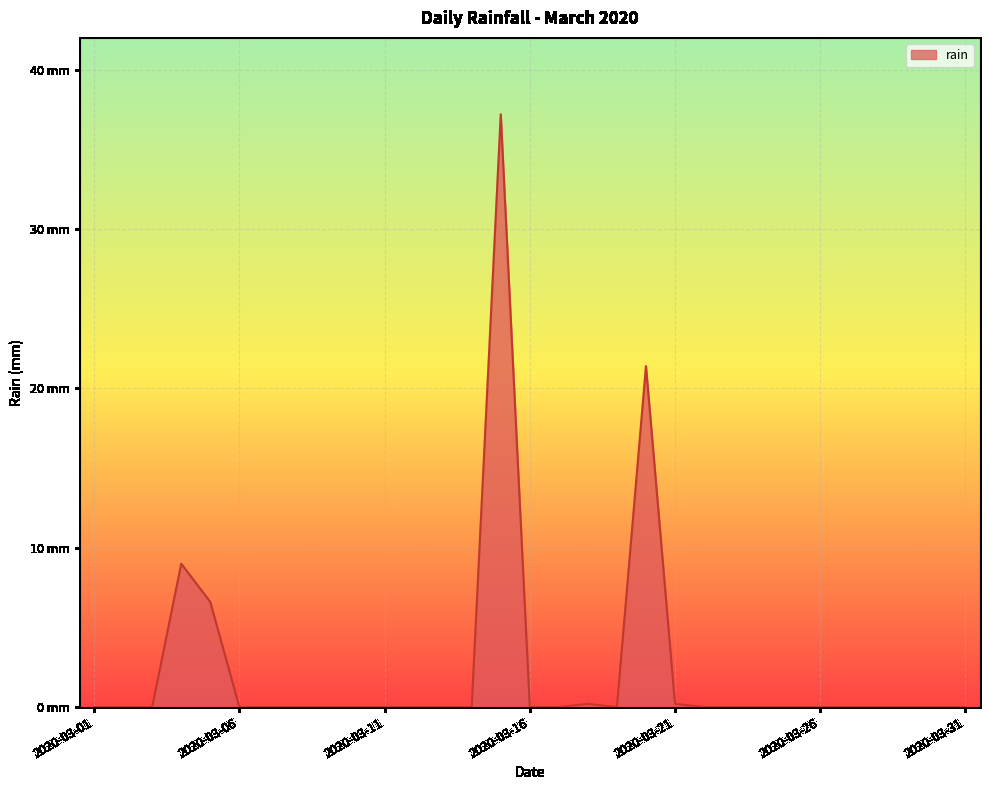

Does the chart have visible grid lines?

Yes